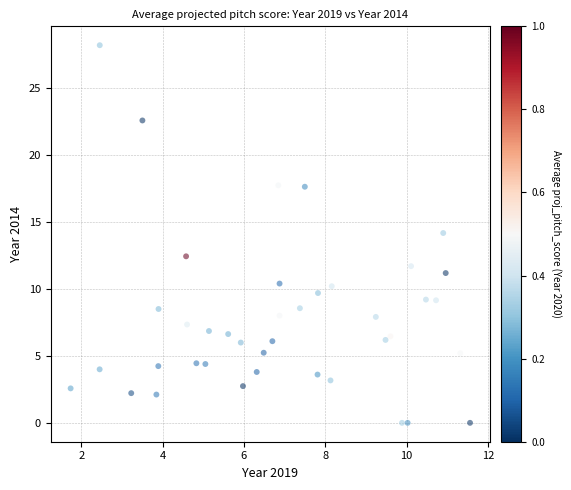

What is the range of X values (max minus min)?

9.8